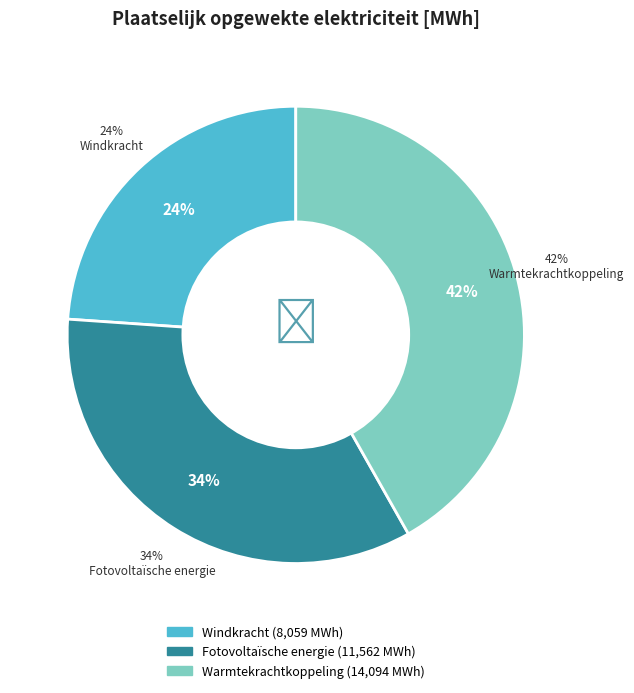

To the nearest percent, what portion does Warmtekrachtkoppeling represent?

42%